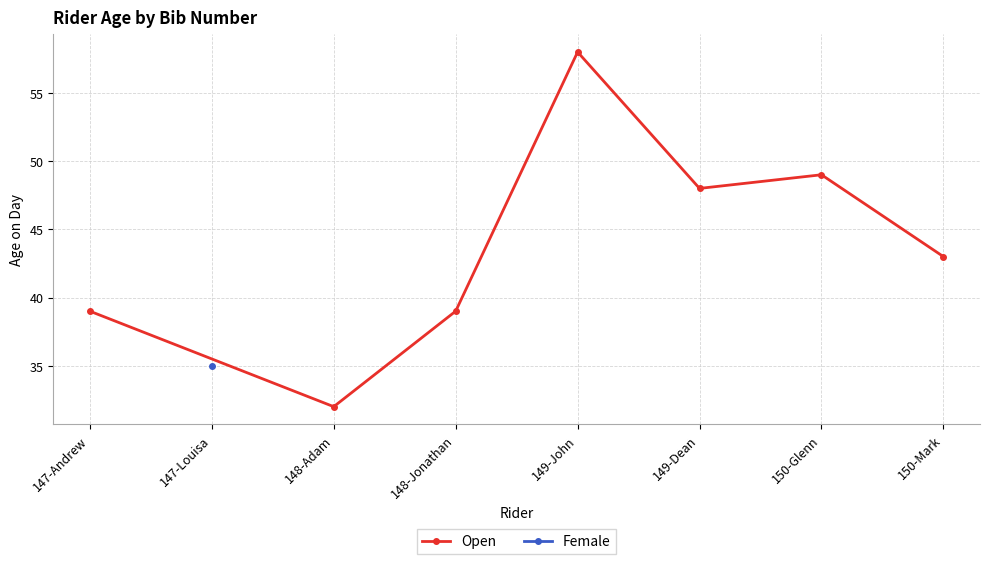

At which label does Open reach its minimum?

148-Adam